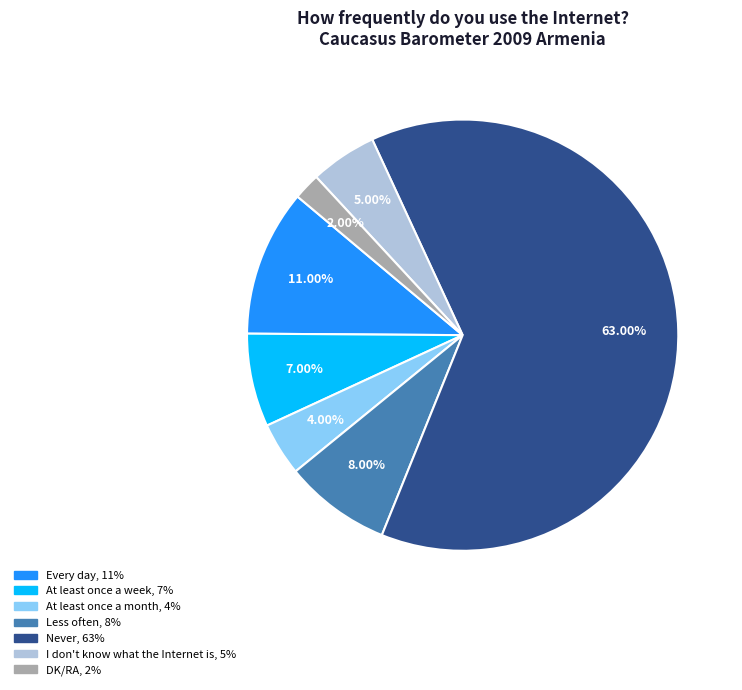

True or false: At least once a week accounts for 14% of the total.

False